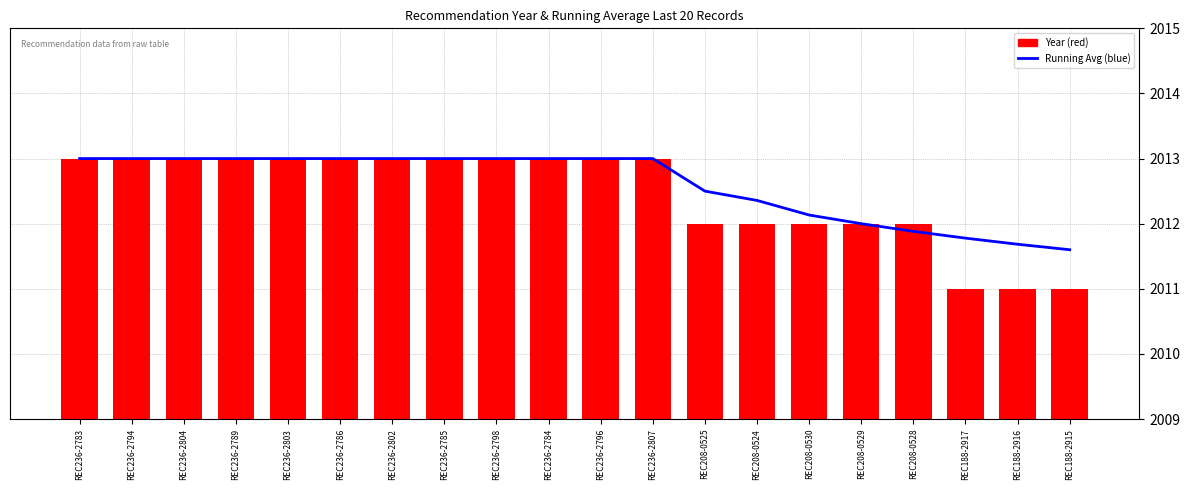

Reading right to left, extract all data points from this chart.

Running Average (blue): 2011.6	2011.7	2011.8	2011.9	2012.0	2012.1	2012.4	2012.5	2013.0	2013.0	2013.0	2013.0	2013.0	2013.0	2013.0	2013.0	2013.0	2013.0	2013.0	2013.0
Year (red): 2011.0	2011.0	2011.0	2012.0	2012.0	2012.0	2012.0	2012.0	2013.0	2013.0	2013.0	2013.0	2013.0	2013.0	2013.0	2013.0	2013.0	2013.0	2013.0	2013.0